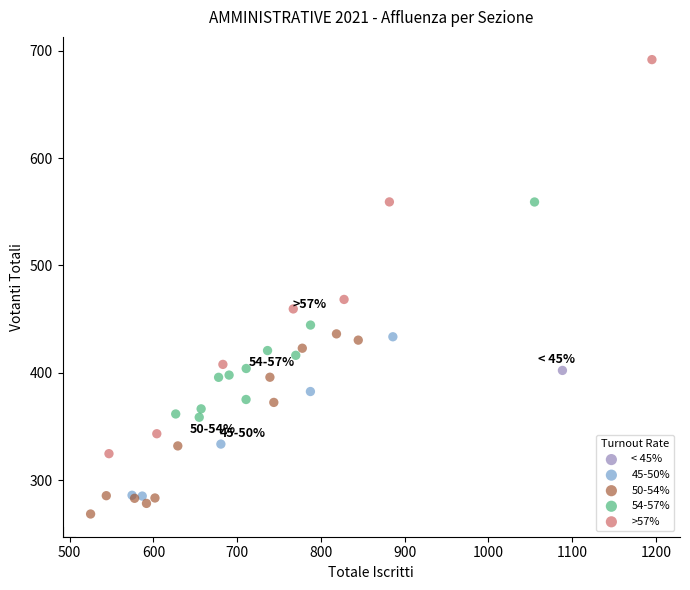

What are all the series names shown in the legend?

< 45%, 45-50%, 50-54%, 54-57%, >57%